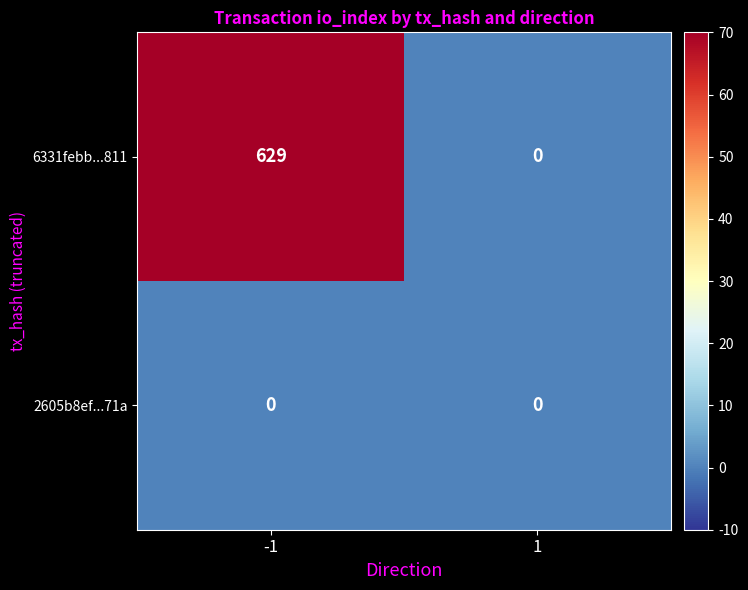

Reading left to right, list all the values displayed in this chart.

6331febb...811: -1=629	1=0
2605b8ef...71a: -1=0	1=0